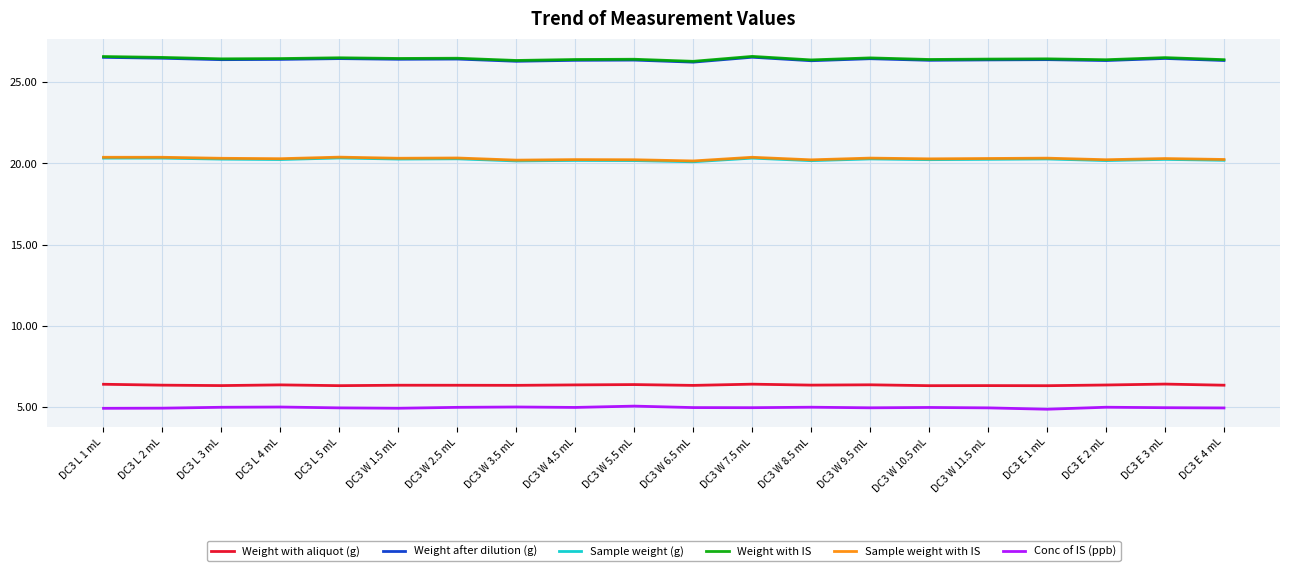

What is the maximum value shown in the chart?

26.6